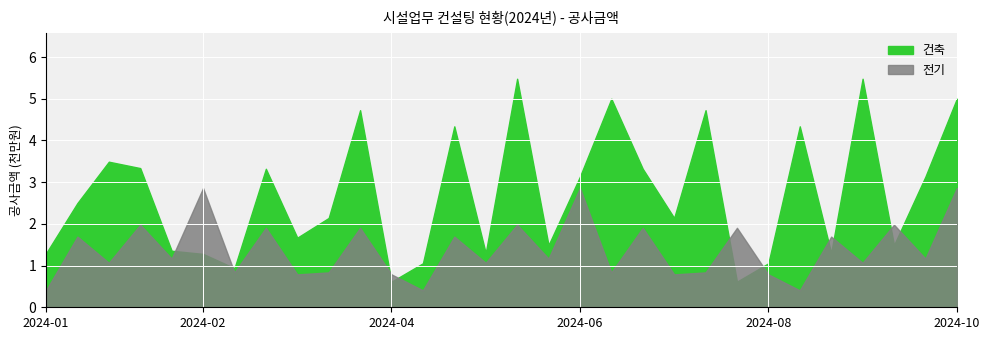

True or false: 전기 has a value of 10670000 at 14.

True